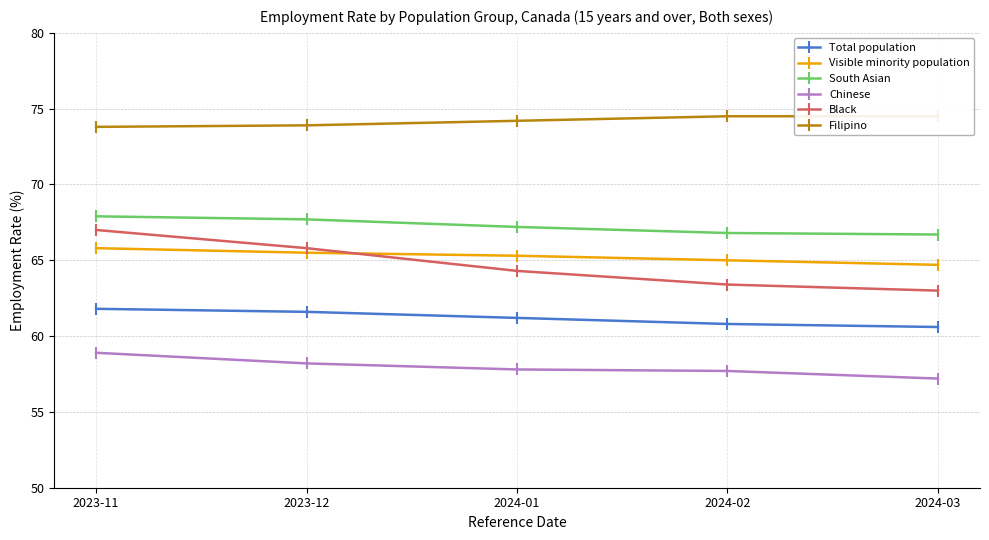

How many data points in Black are less than 64?

2